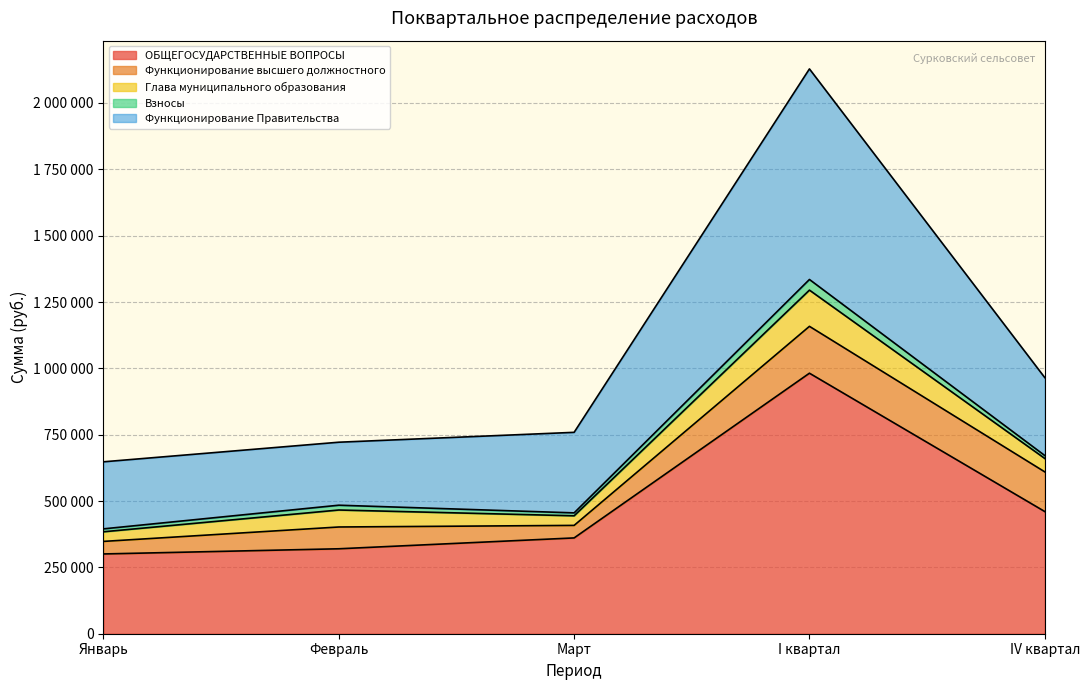

What are all the series names shown in the legend?

ОБЩЕГОСУДАРСТВЕННЫЕ ВОПРОСЫ, Функционирование высшего должностного, Глава муниципального образования, Взносы, Функционирование Правительства